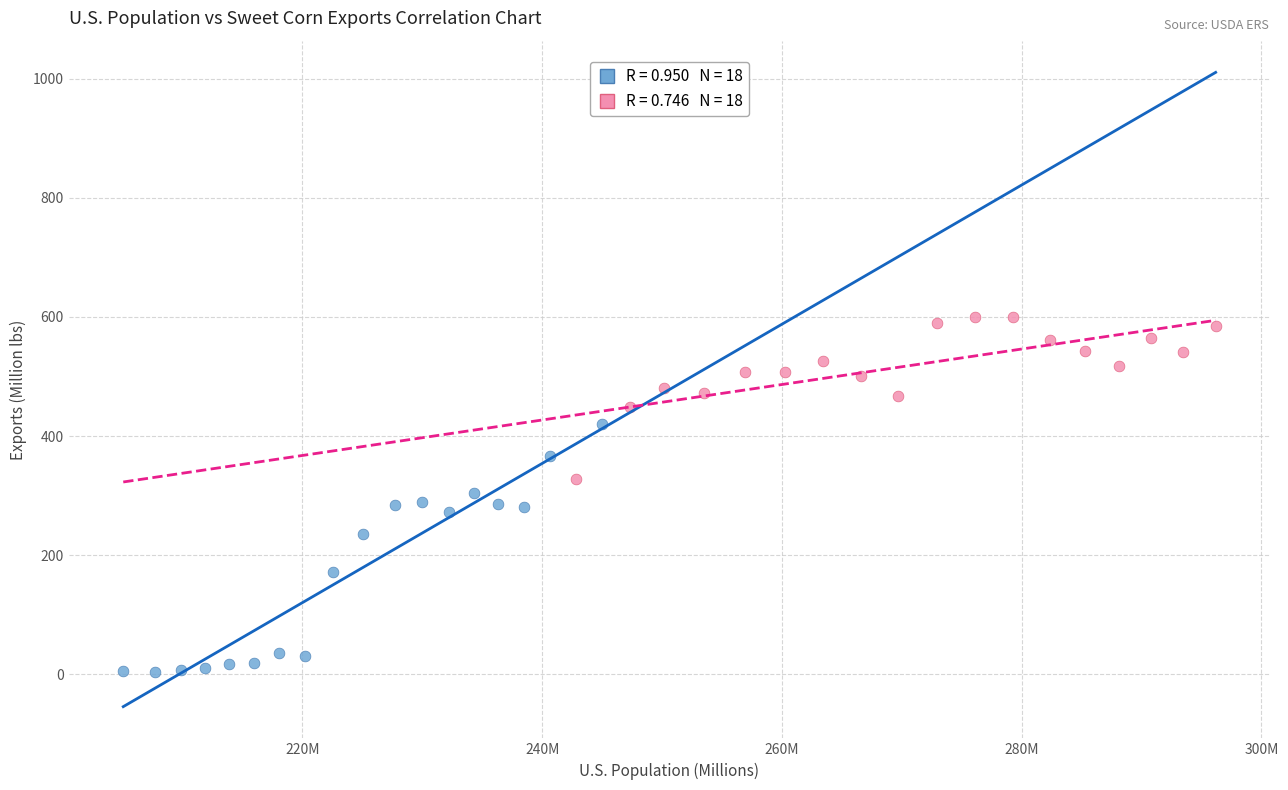

Which series has the widest spread of Y values?

Low Production